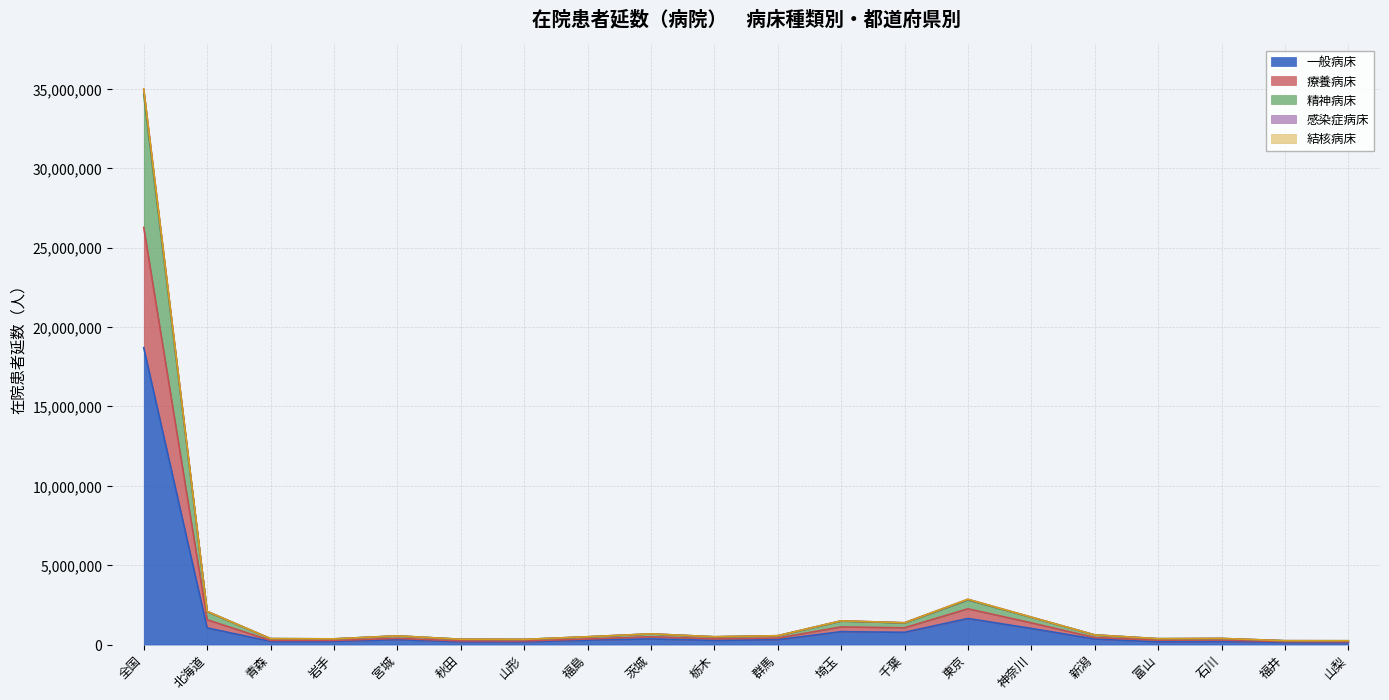

Rank the categories by 精神病床 value from highest to lowest.

全国, 東京, 北海道, 神奈川, 埼玉, 千葉, 茨城, 新潟, 群馬, 宮城, 栃木, 福島, 石川, 青森, 富山, 岩手, 秋田, 山形, 福井, 山梨